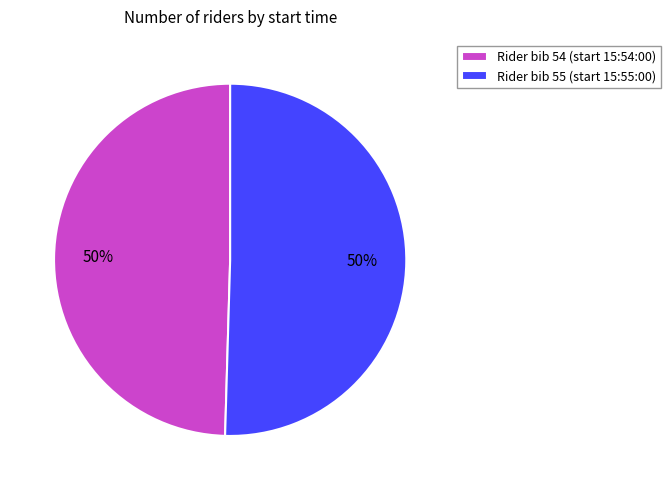

What is the ratio of the value at Rider bib 54 (start 15:54:00) to the value at Rider bib 55 (start 15:55:00)?

1.0